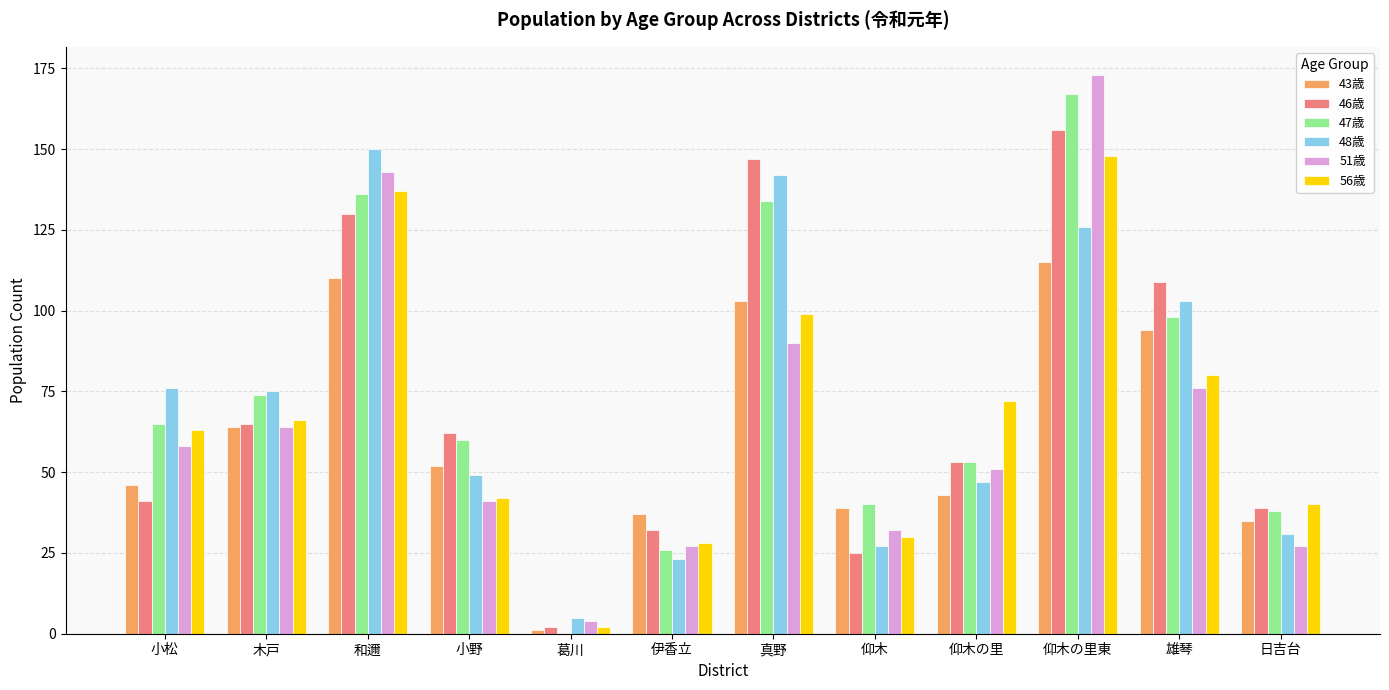

What is the difference between the 56歳 values at 木戸 and 真野?

33